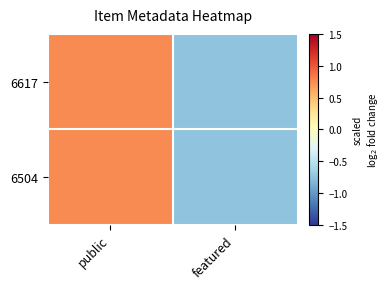

Reading right to left, list all the values displayed in this chart.

6617: featured=-0.8	public=0.8
6504: featured=-0.8	public=0.8